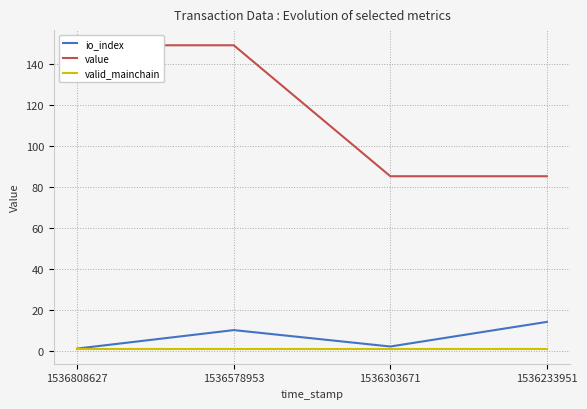

What are all the series names shown in the legend?

io_index, value, valid_mainchain